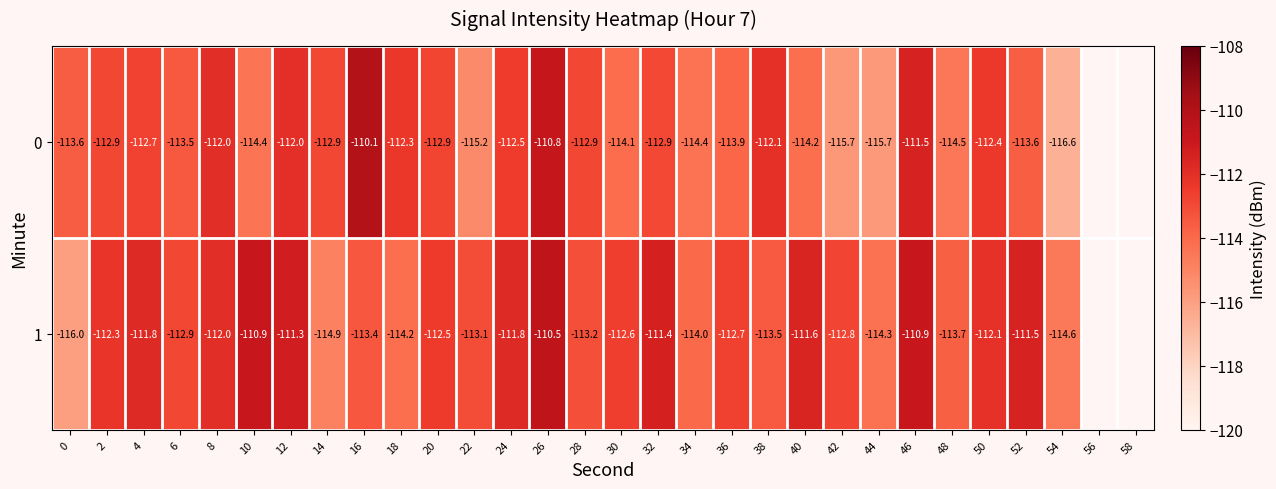

What is the spread (max minus min) of values at 54?

2.0